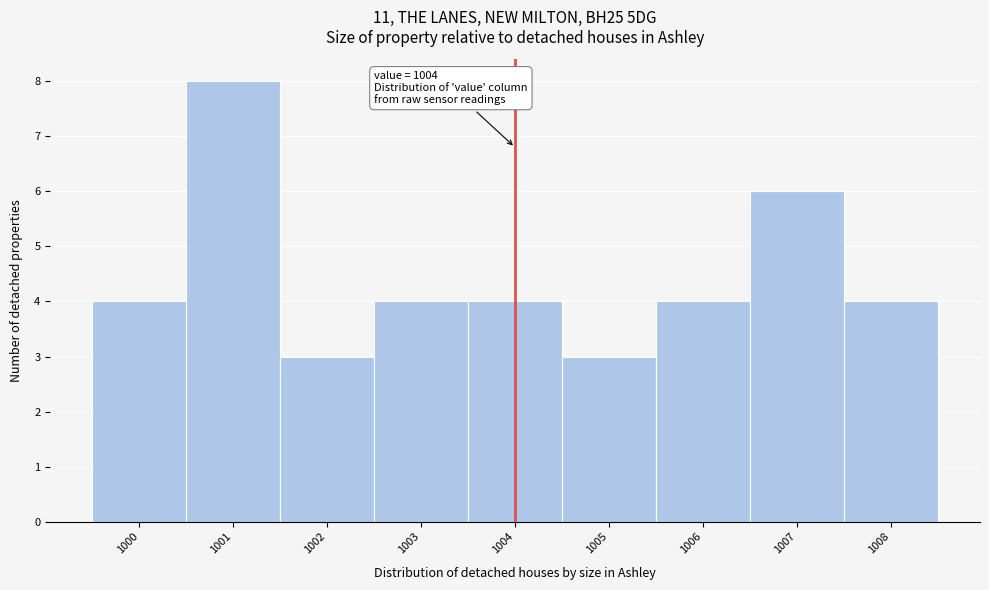

Which range on the x-axis has the tallest bar?

1000.5 to 1001.5